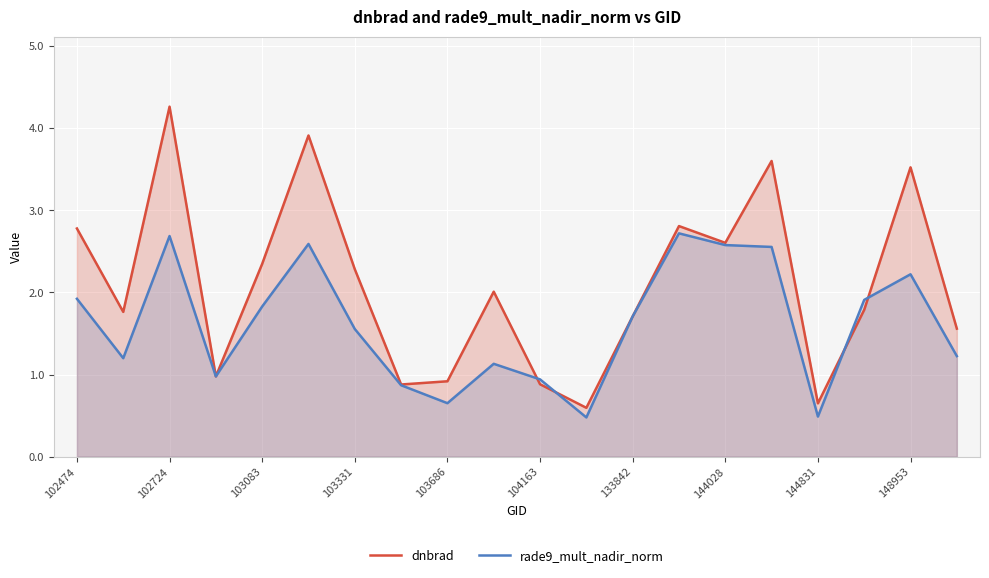

List the series in order of their overall mean, highest first.

dnbrad, rade9_mult_nadir_norm